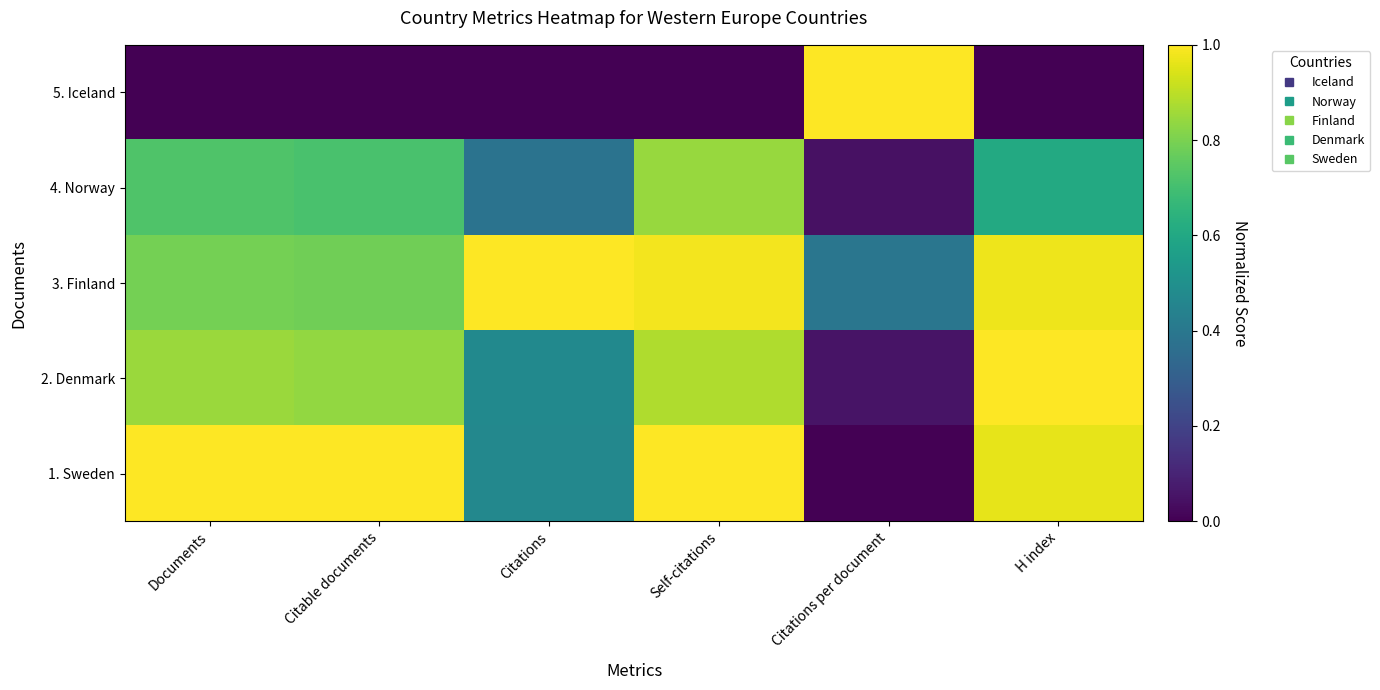

What is the difference between the highest and lowest values at H index?

1.0